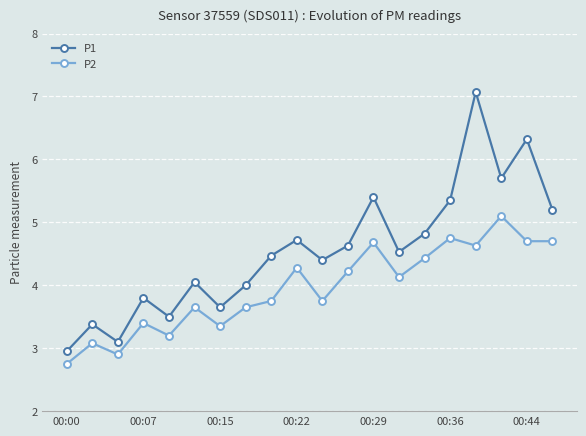

True or false: P1 has more than 0 interior local peaks.

True